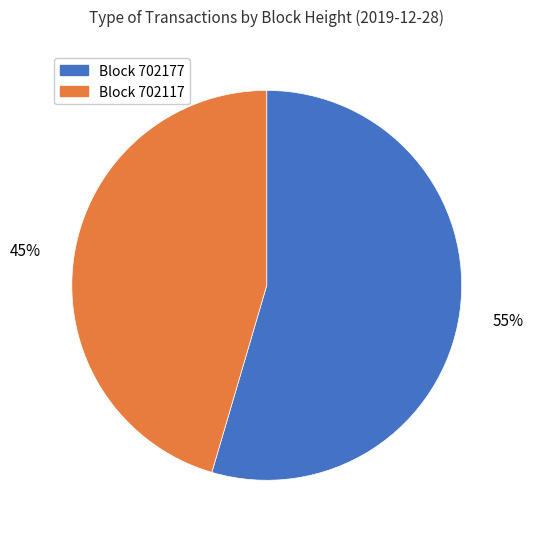

Is there any slice that represents more than half of the pie?

Yes